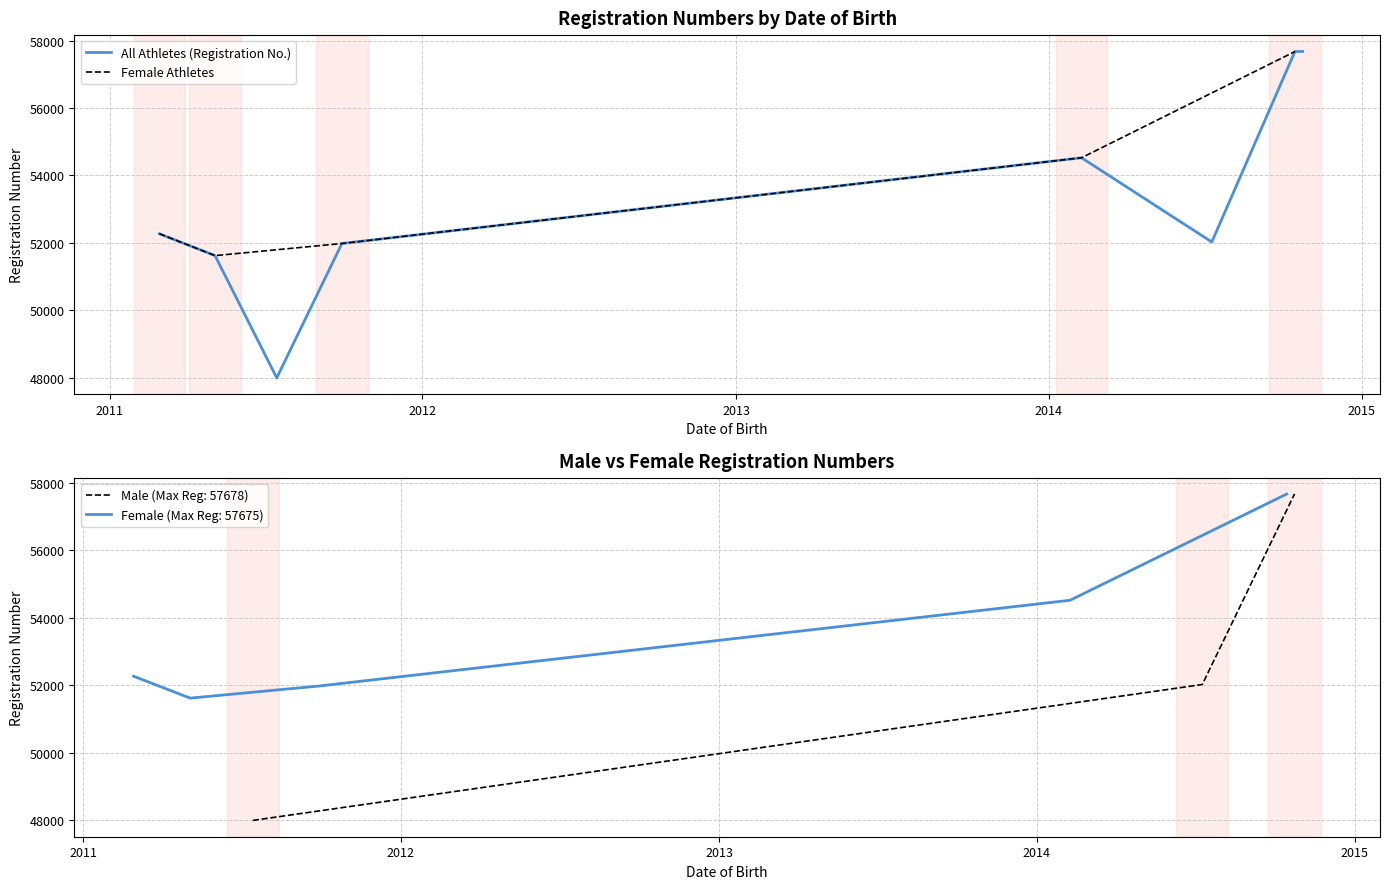

At which category does the data reach its first local valley?

15.07.2011